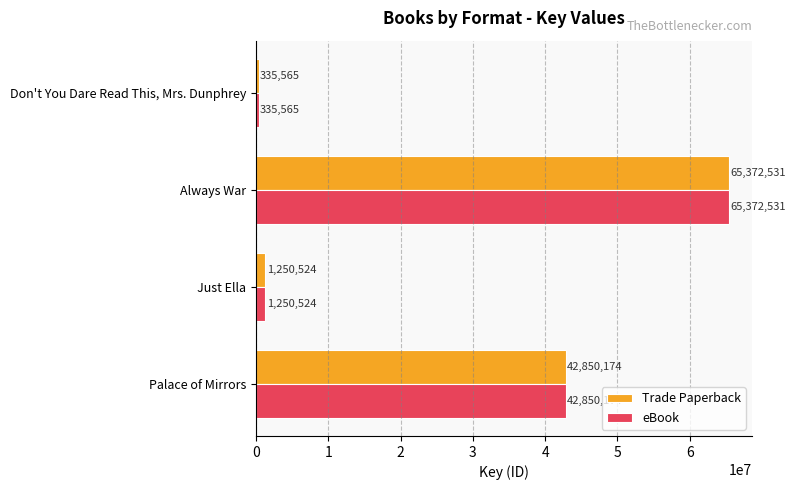

What is the total value across all series at Palace of Mirrors?

85700348